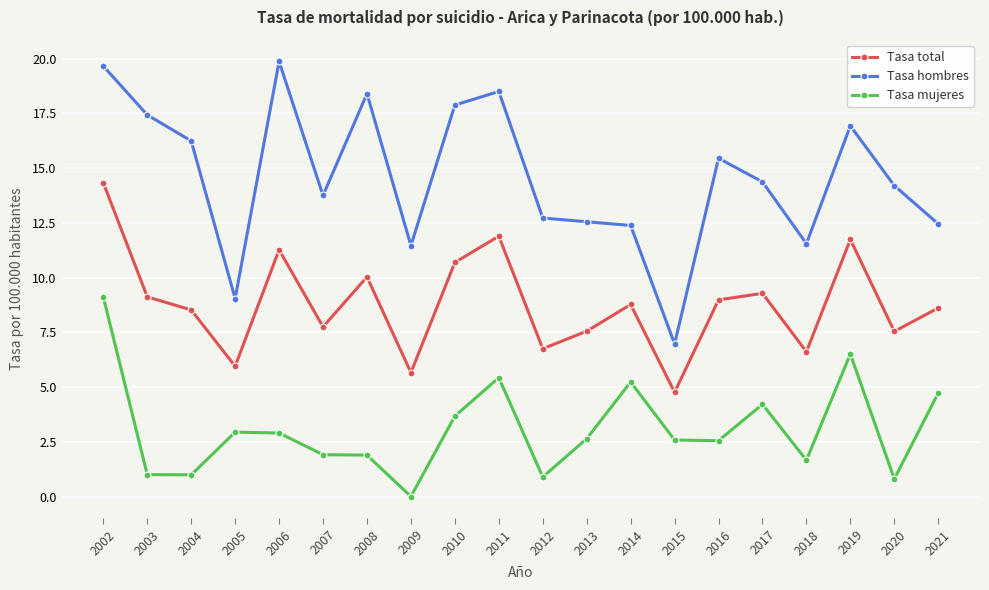

What is the value of the Tasa hombres point at the 10th from the left?

18.5